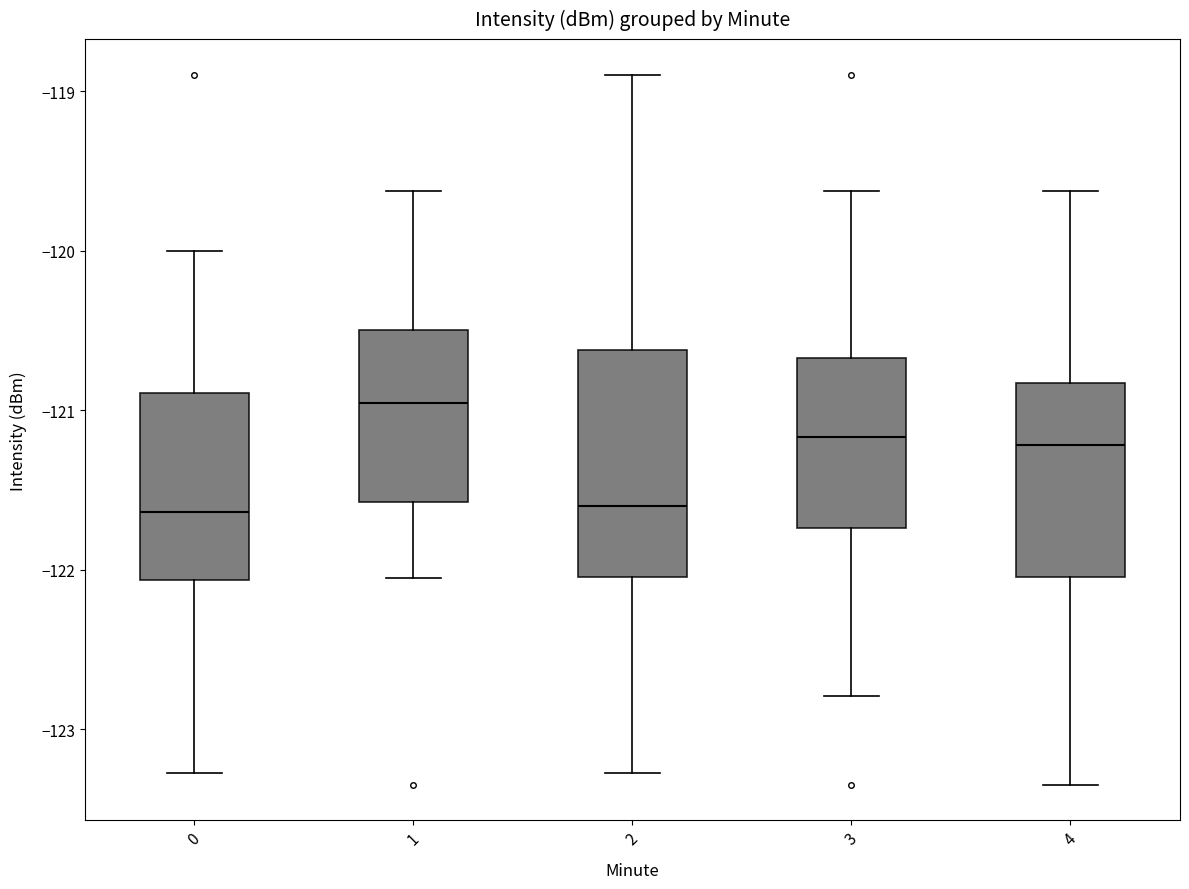

Where does the lower whisker of the box at x = 0 end on the y-axis? The values are not printed on the chart, so give them approximately, as read against the axis.

-123.3